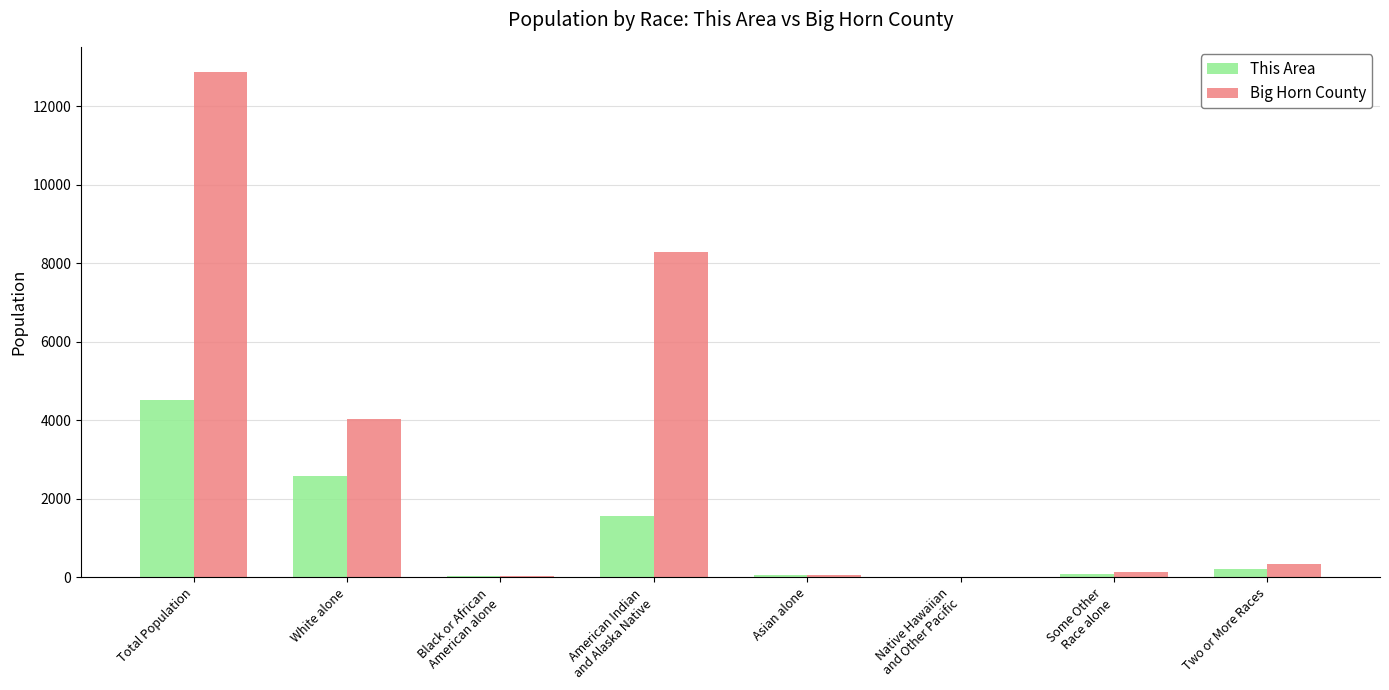

What is the sum of all This Area values?

9044